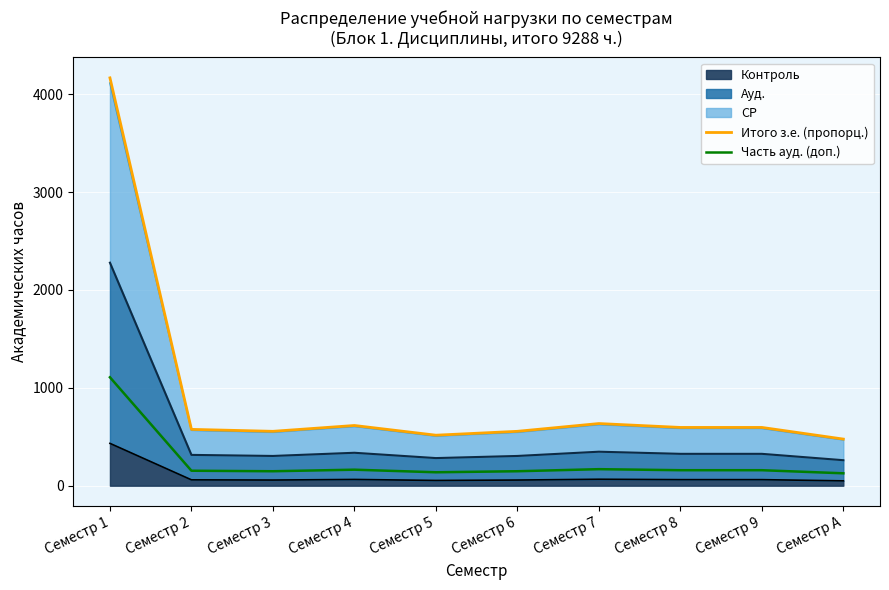

What value does the Часть ауд. (доп.) series have at Семестр 4?

163.5